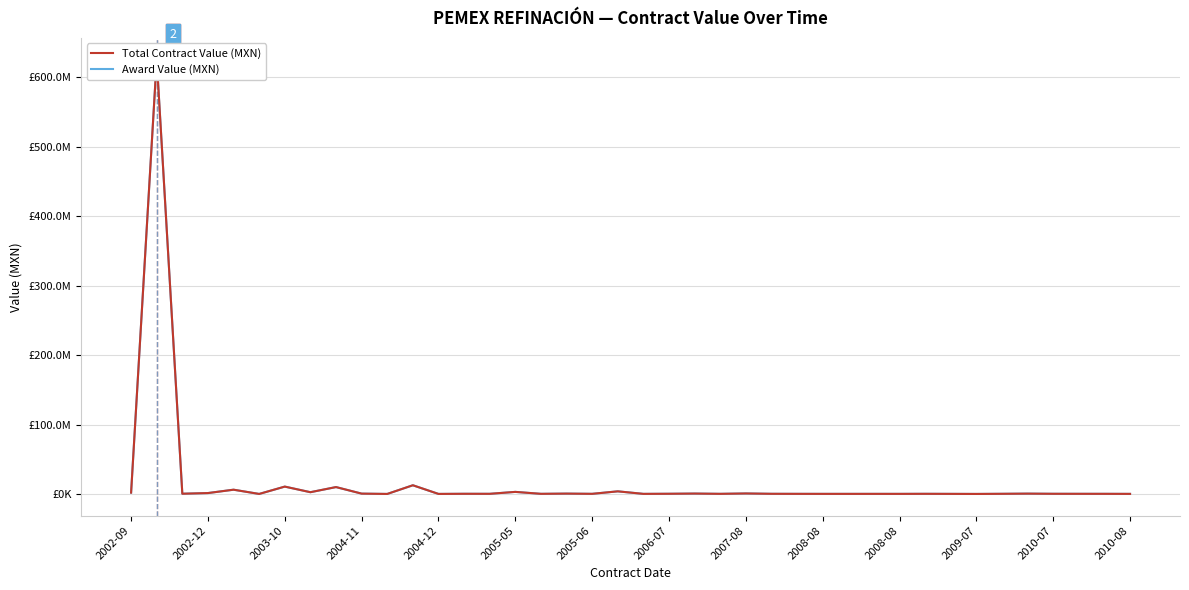

Where does the Award Value (MXN) series first go above 217080?

2002-09